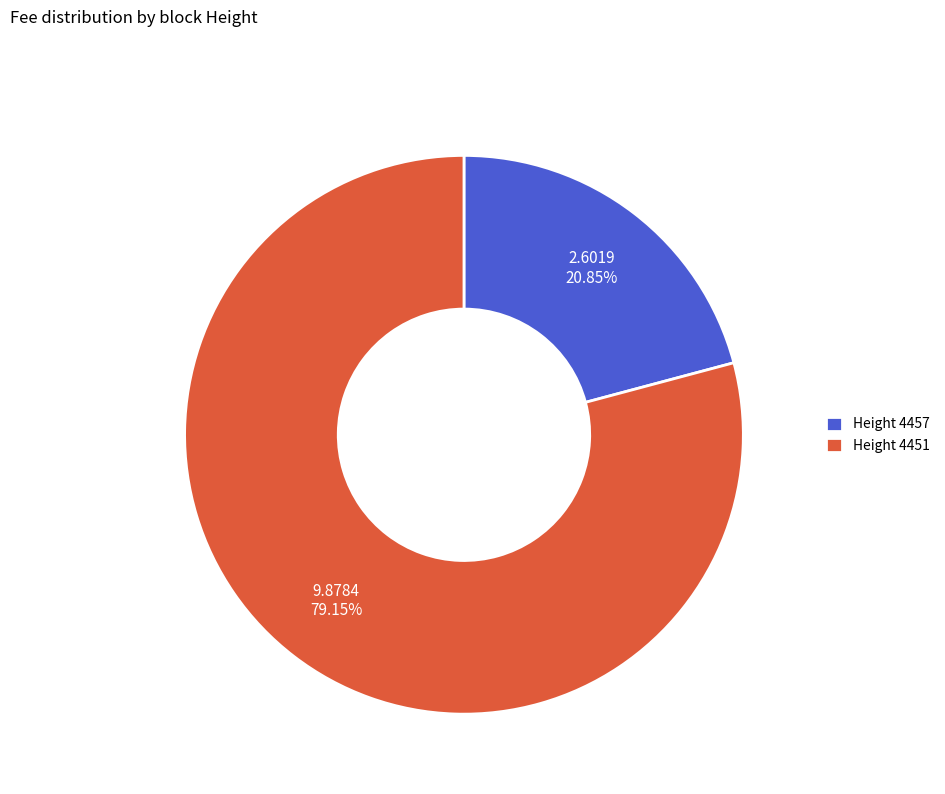

Do Height 4457 and Height 4451 together represent more than half of the pie?

Yes